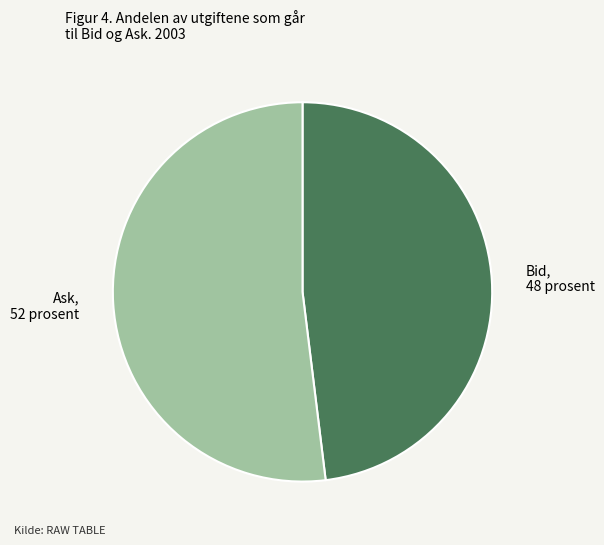

Is it true that Bid is 35% of the pie?

False